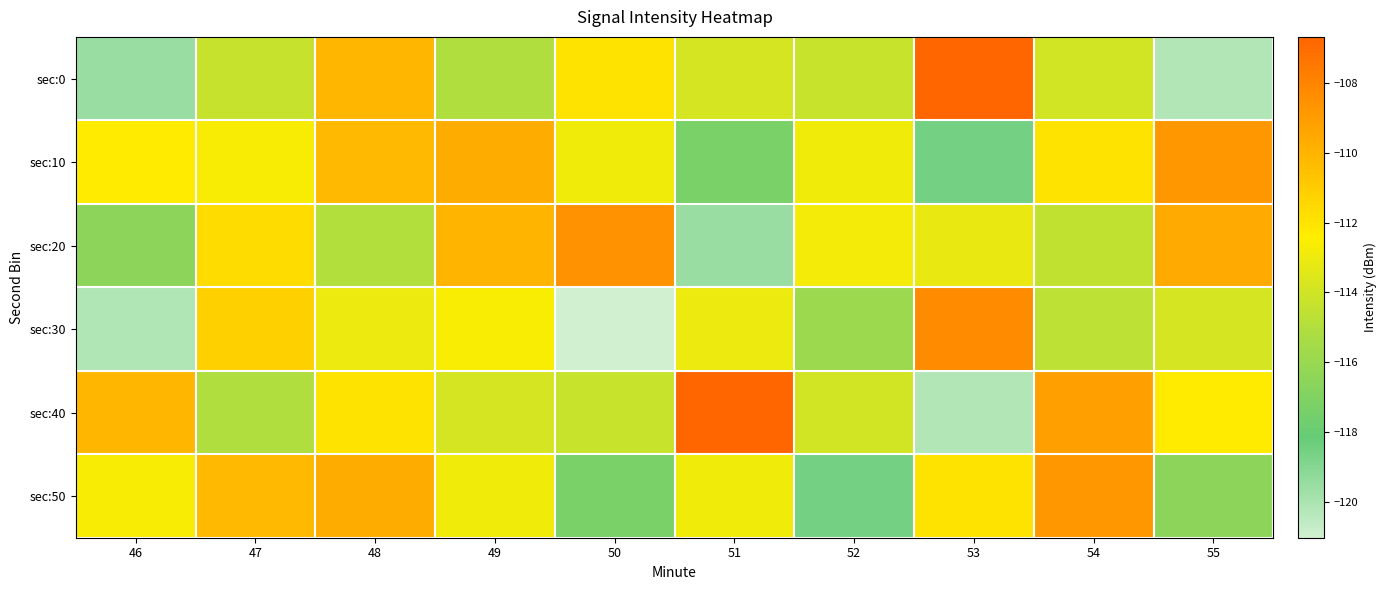

Rank the series at 54 from lowest to highest value.

sec:30, sec:20, sec:0, sec:10, sec:40, sec:50